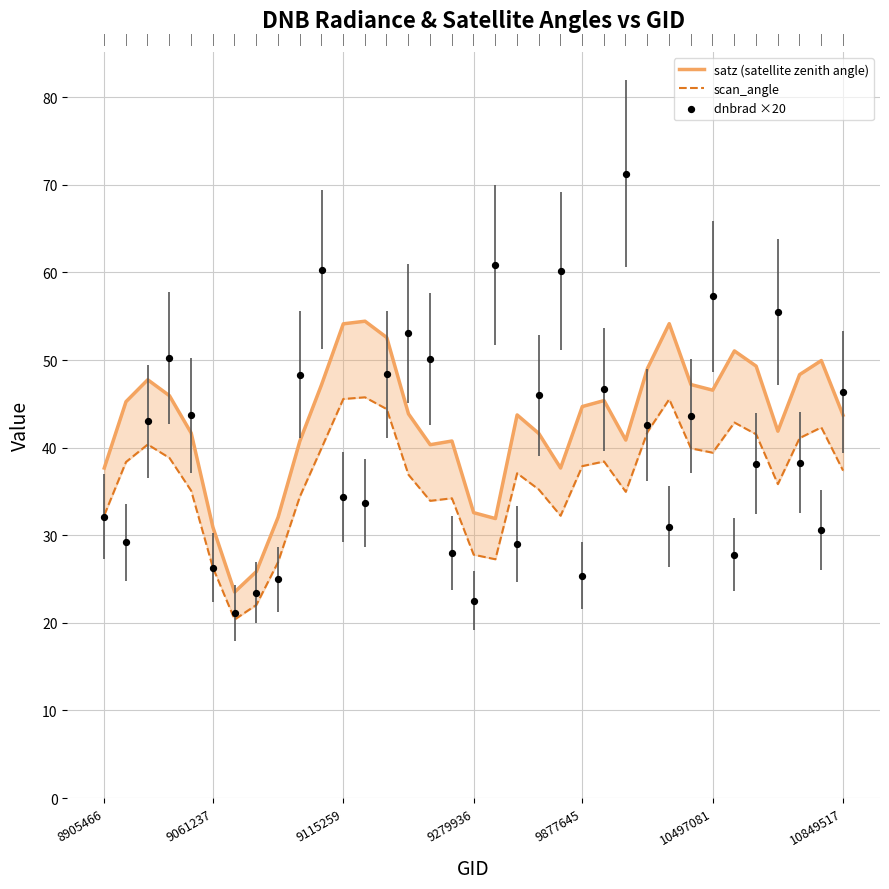

Which series reaches the minimum Y coordinate?

scan_angle